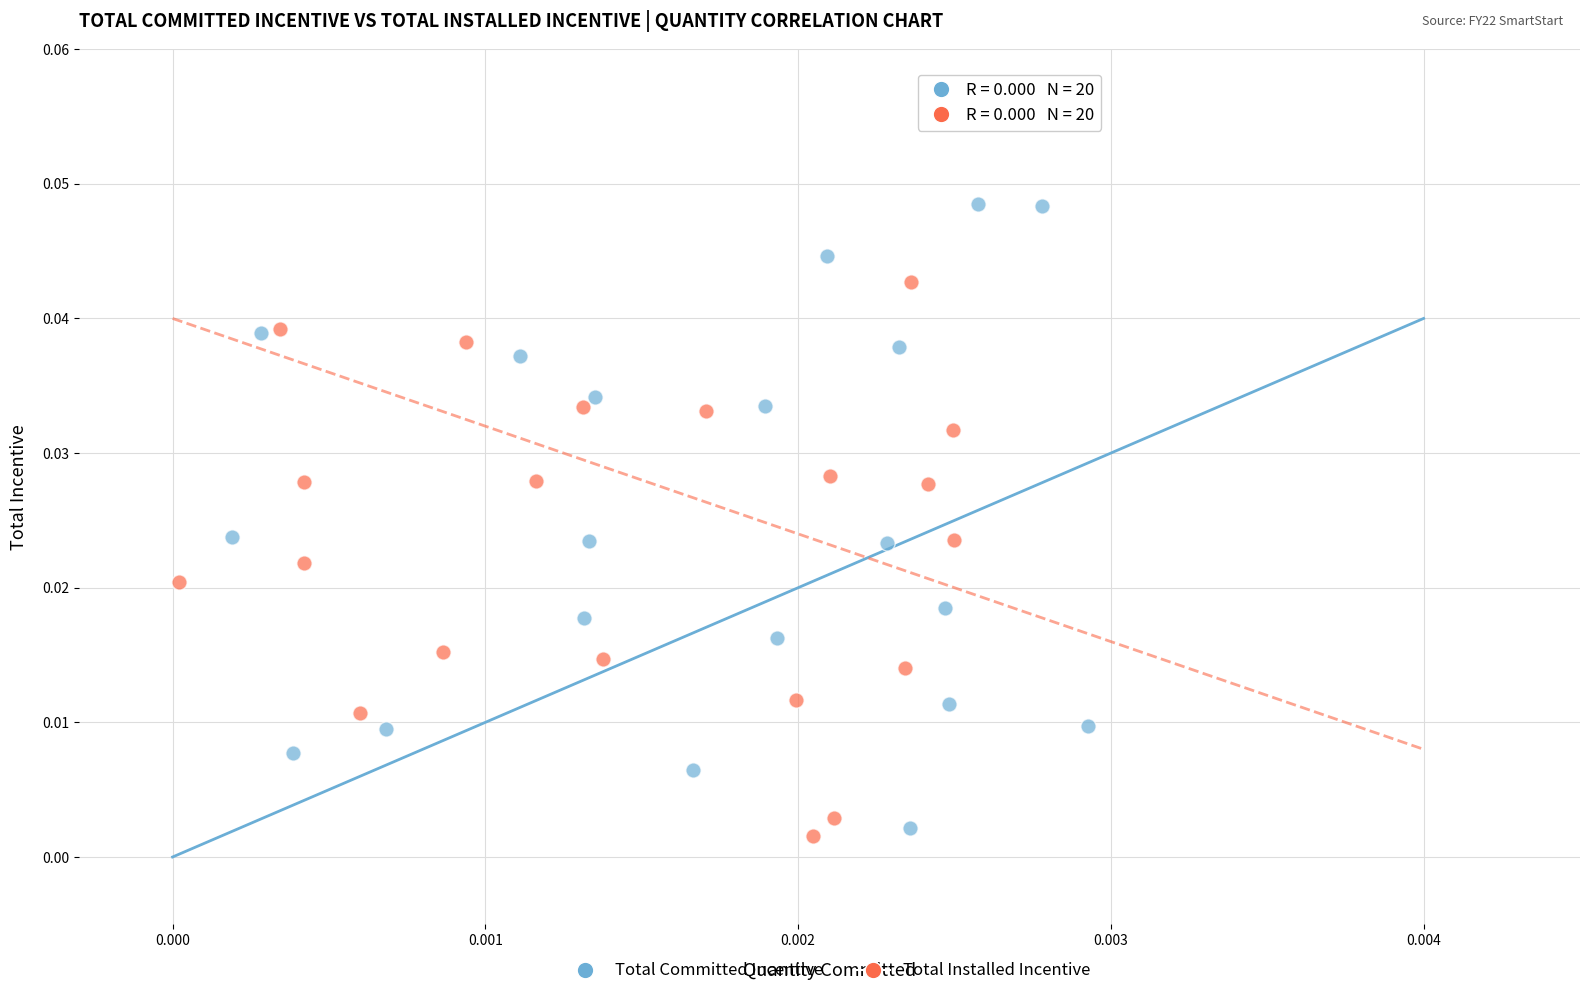

Which series contains the highest Y value?

Total Committed Incentive